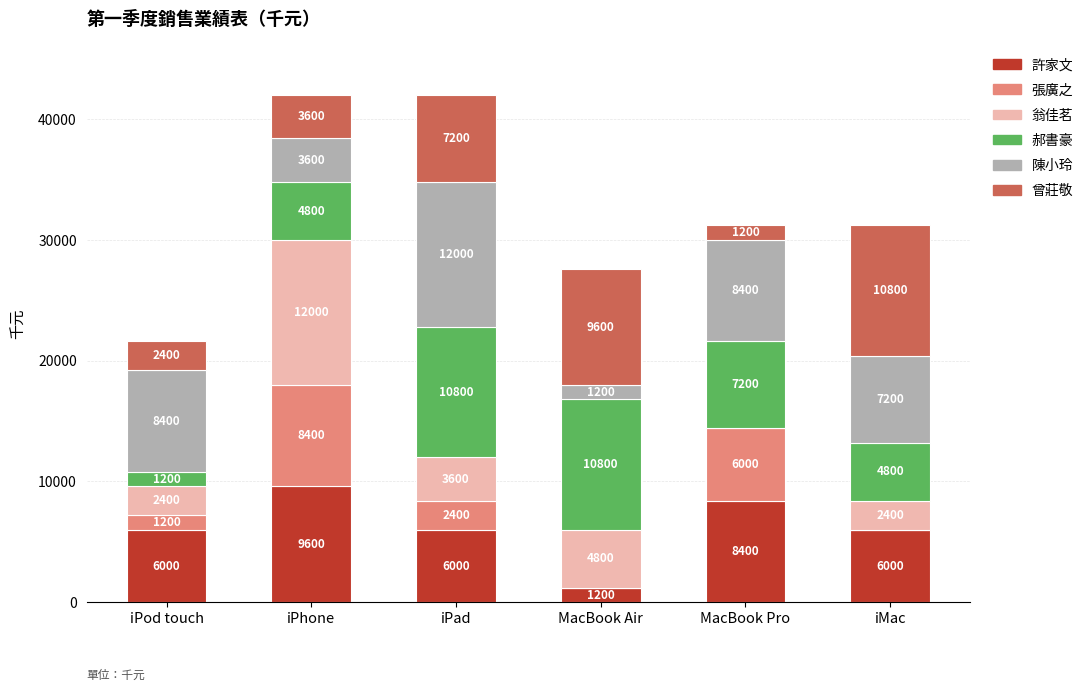

What is the highest value of the 許家文 series?

9600